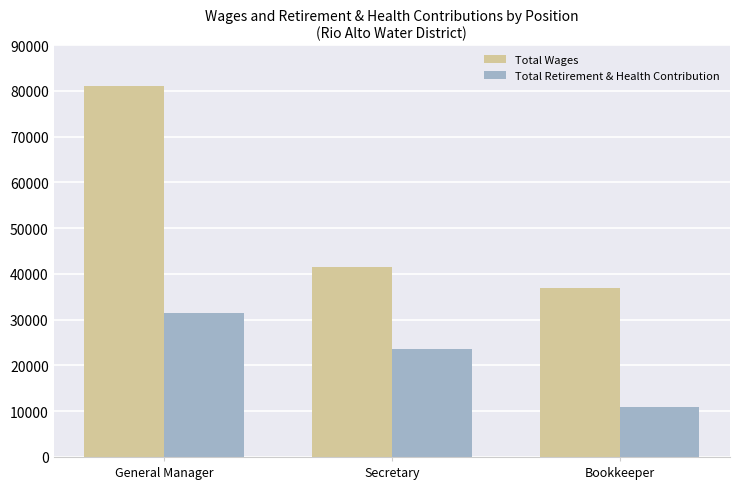

Is the value of Total Wages at General Manager greater than the value of Total Retirement & Health Contribution at Secretary?

Yes